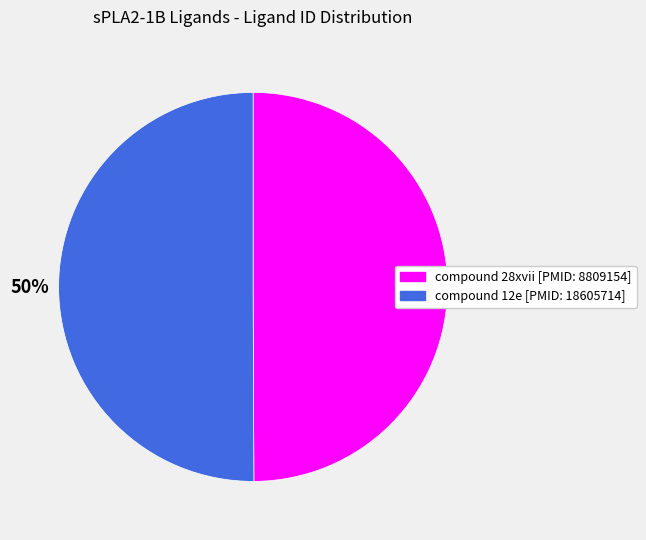

To the nearest percent, what is the combined percentage of compound 12e [PMID: 18605714] and compound 28xvii [PMID: 8809154]?

100%